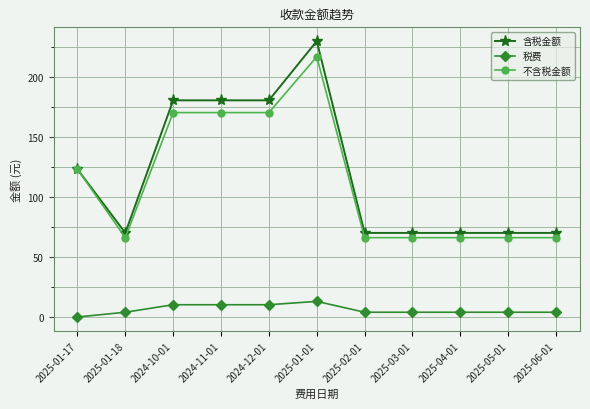

What is the maximum value shown in the chart?

229.7